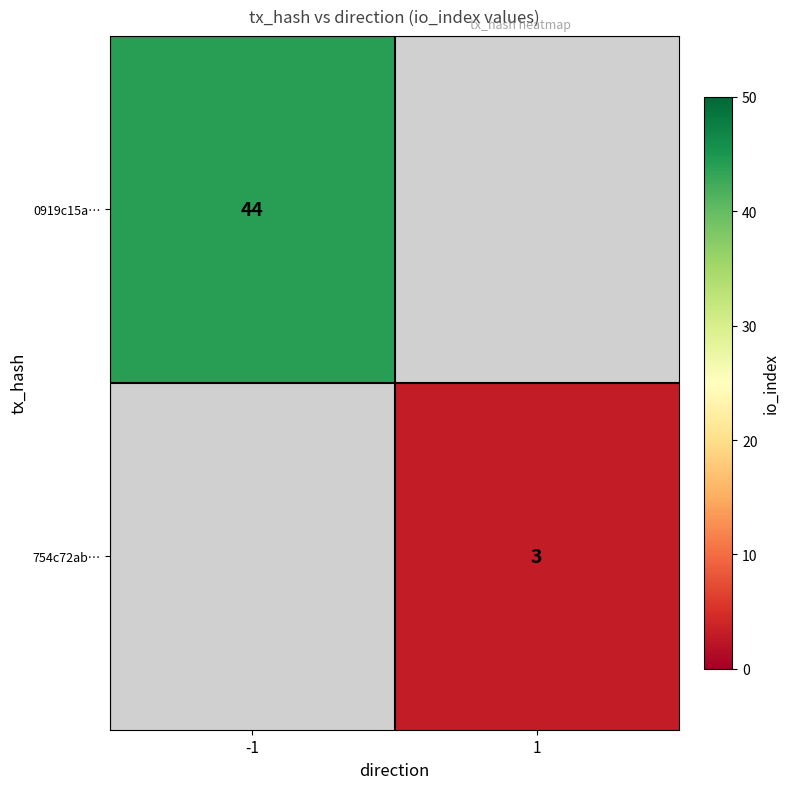

Is it true that 754c72ab… equals 4 at 1?

False